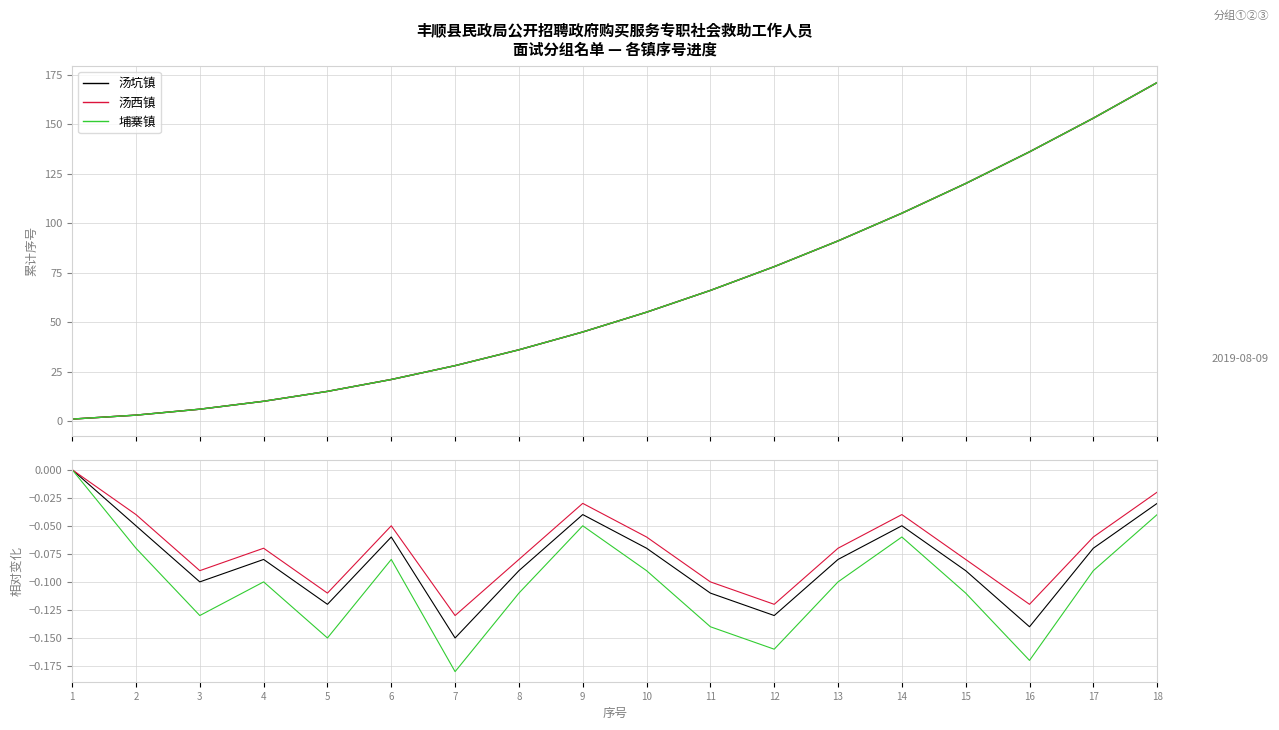

True or false: 埔寨镇 has more than 0 points higher than both neighbors.

True